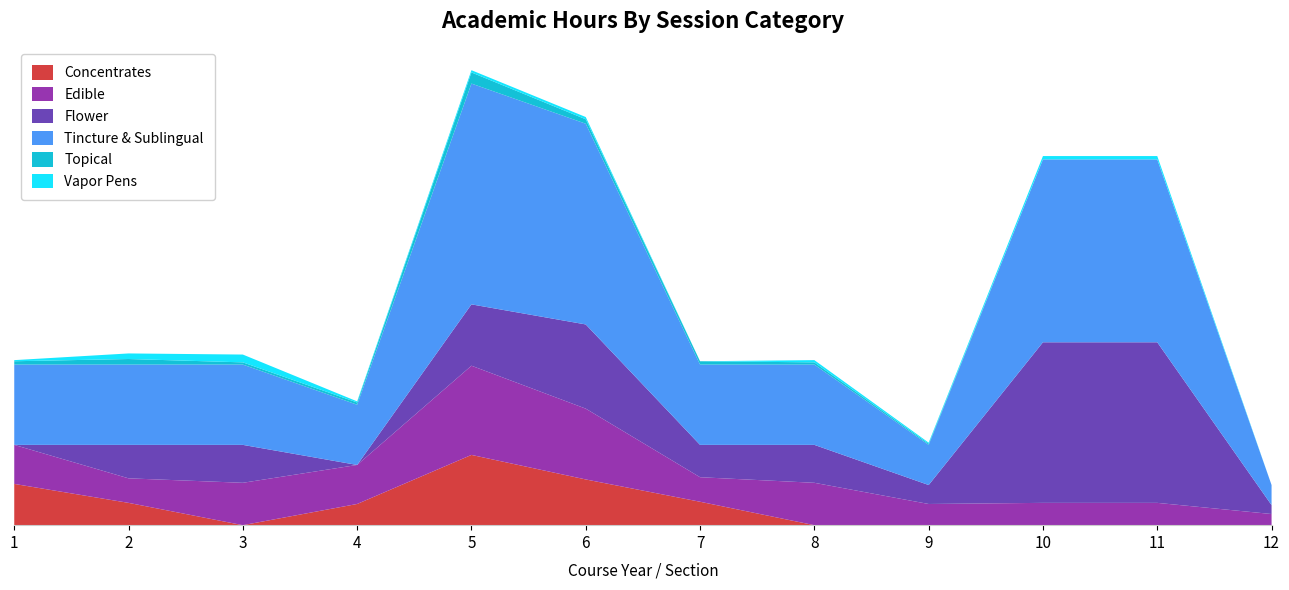

Reading left to right, list all the values displayed in this chart.

Concentrates: 74	40	0	38	126	82	42	0	0	0	0	0
Edible: 70	44	76	70	160	127	44	76	38	40	40	20
Flower: 0	60	68	0	110	151	58	68	34	288	288	16
Tincture & Sublingual: 144	144	144	108	396	360	144	144	72	328	328	36
Topical: 6	10	4	4	20	8	6	4	2	0	0	0
Vapor Pens: 2	10	14	2	4	4	0	4	2	6	6	0